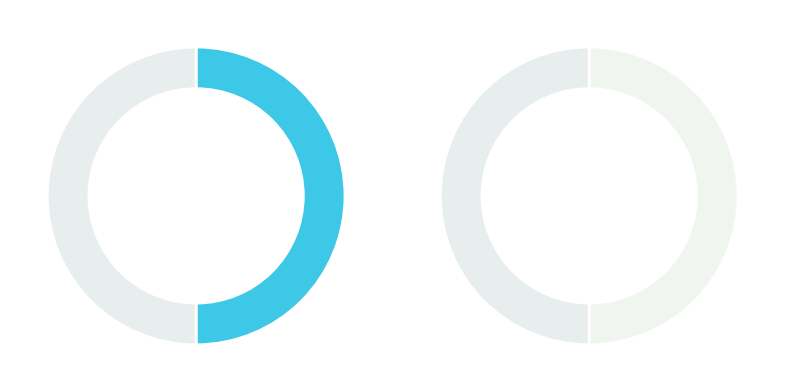

Does any single category account for the majority?

No